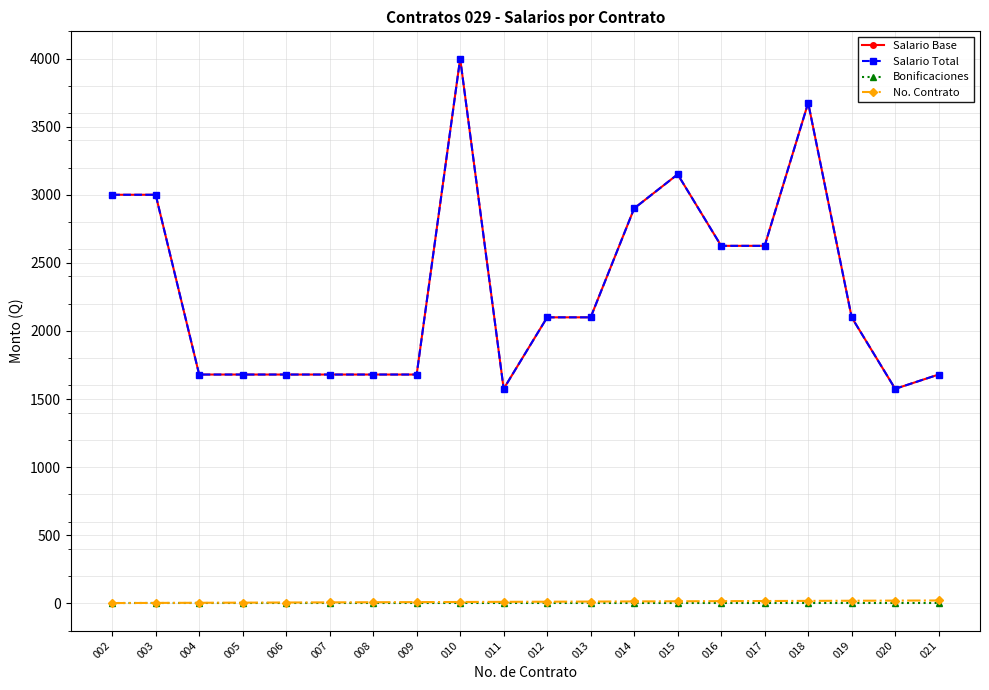

Is this an area chart (filled region under the line)?

No